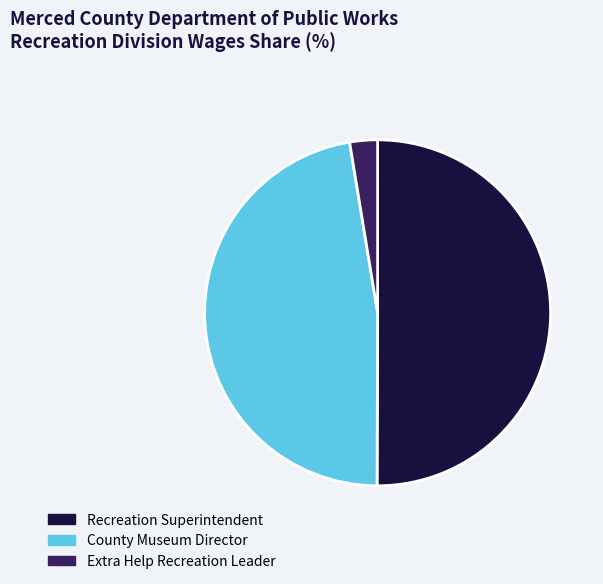

What is the smallest slice in the pie chart?

Extra Help Recreation Leader